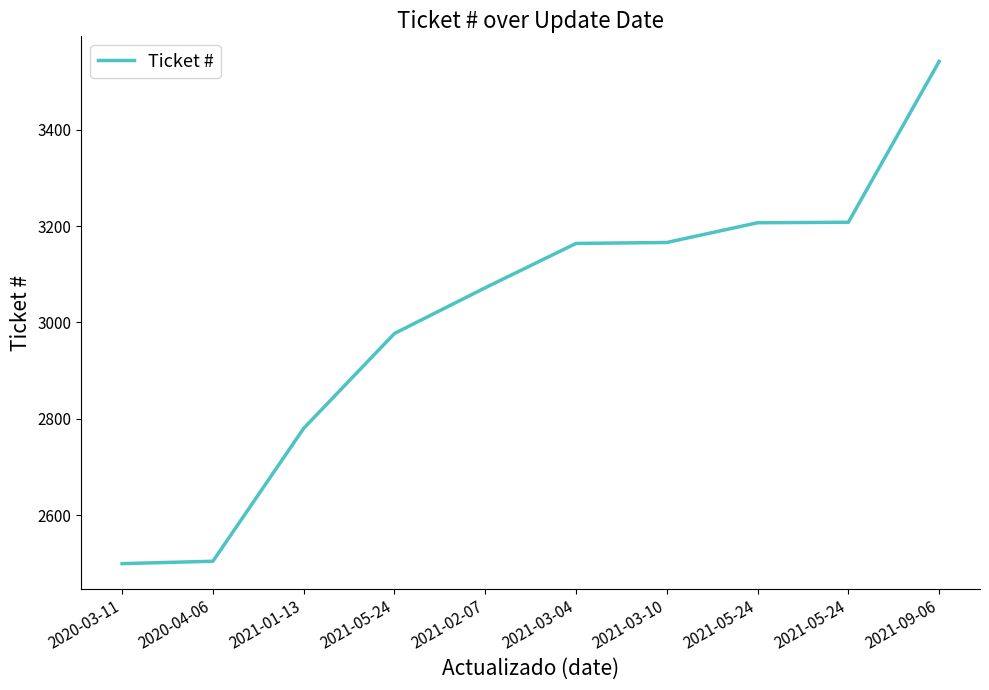

What is the label of the 10th point from the left?

2021-09-06